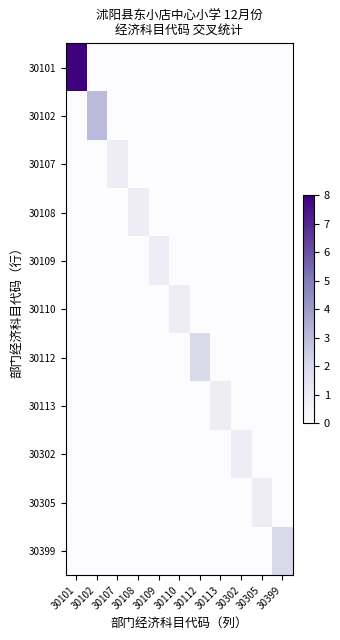

At how many categories does at least one series exceed 0?

11